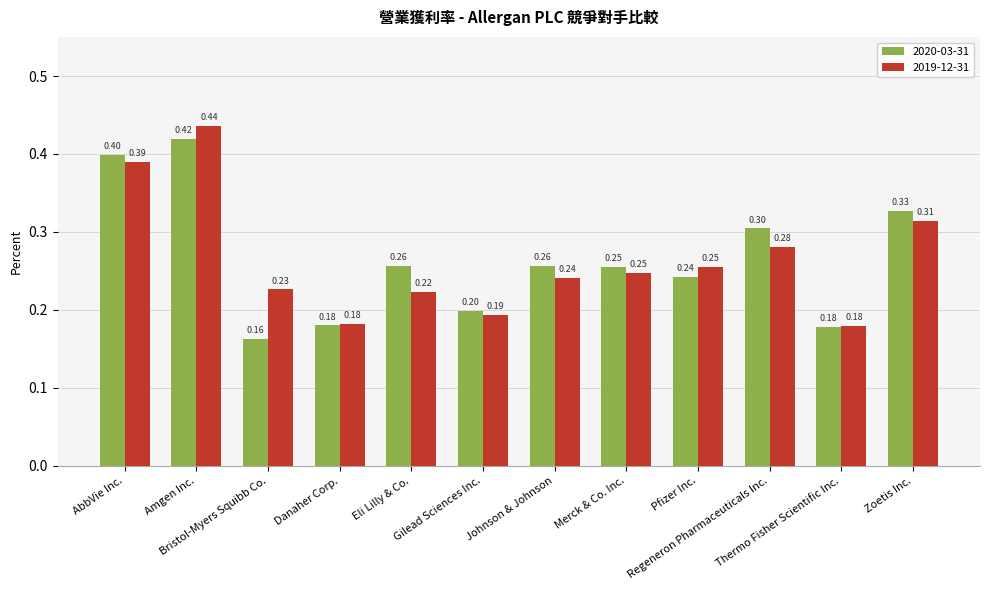

What position from the right is Gilead Sciences Inc.?

7